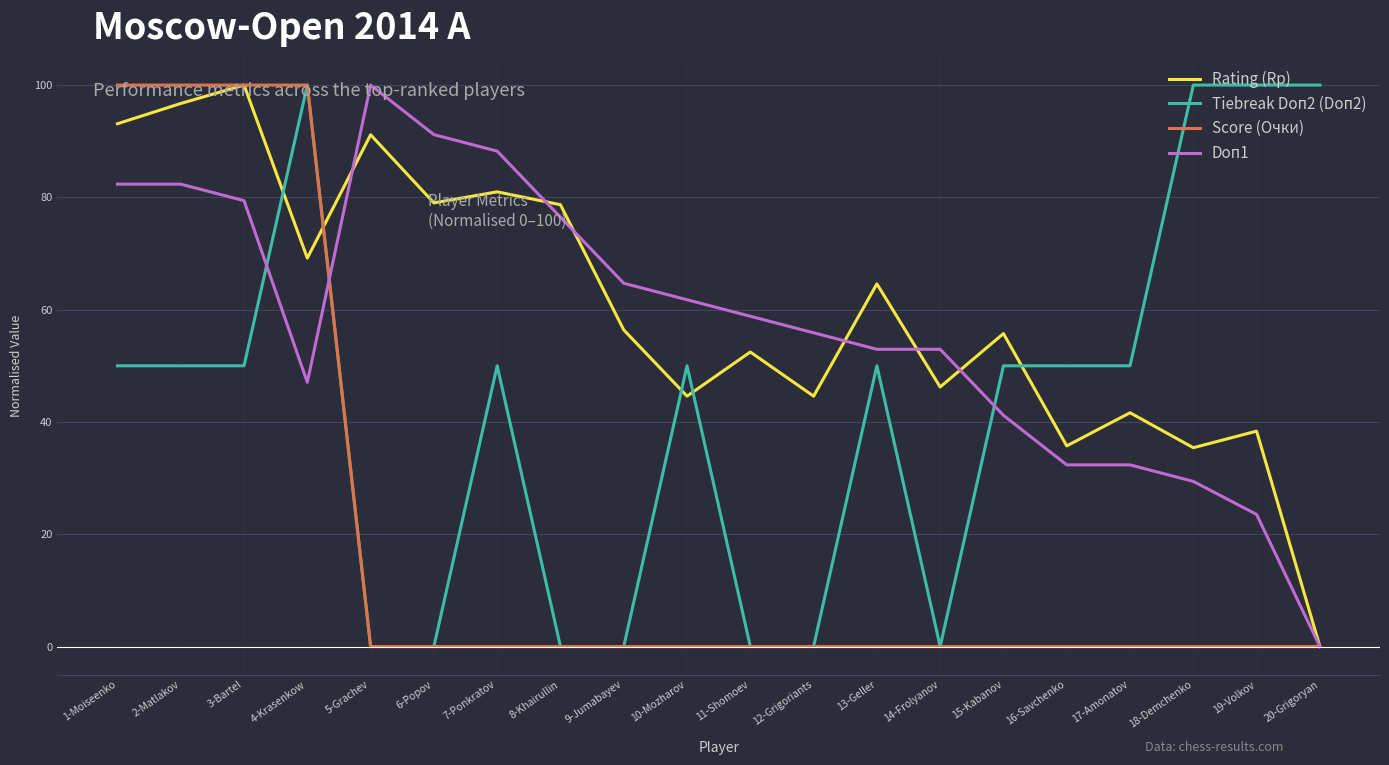

Does the chart have visible grid lines?

Yes